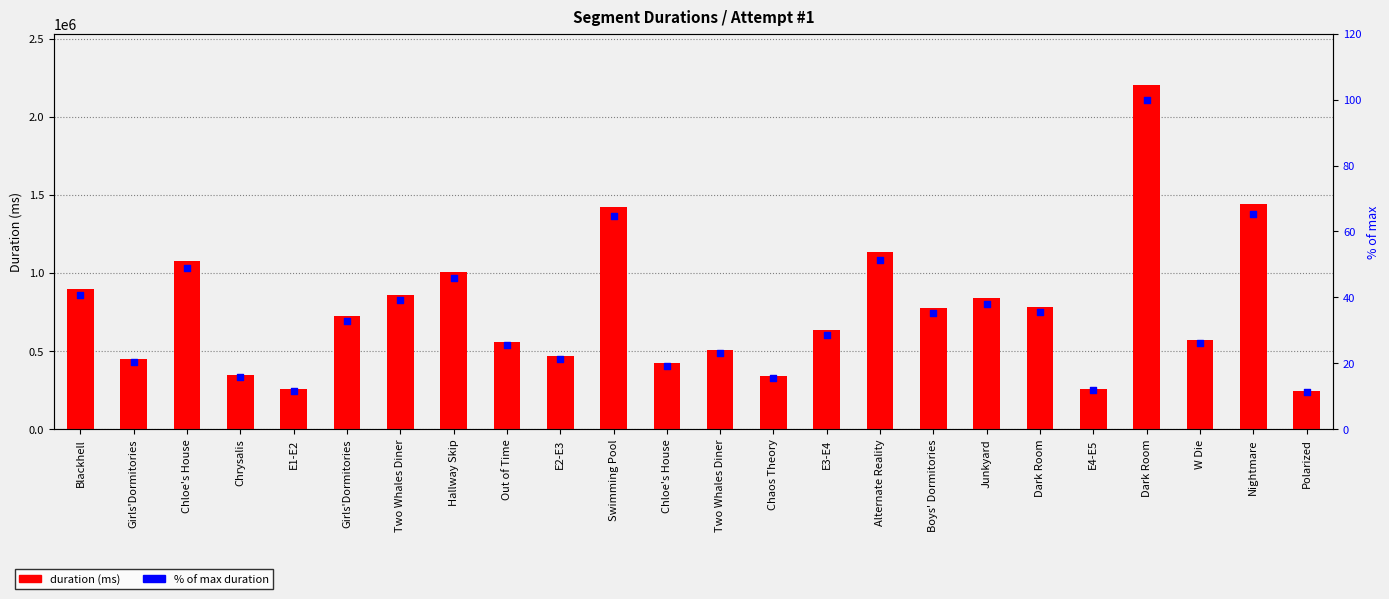

Which series has the largest Y range (max minus min)?

Attempt #1's Duration (ms)